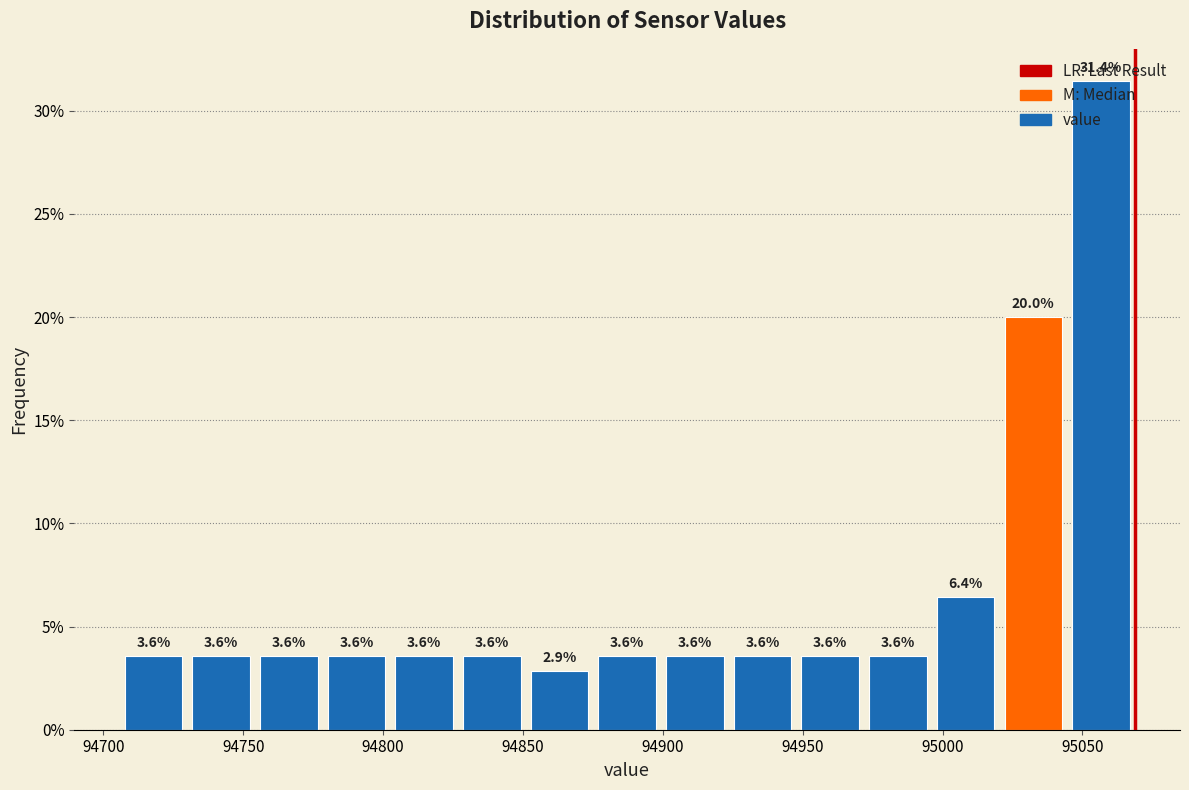

How tall is the bar that spans 94900 to 94925 on the x-axis? The bar edges are not printed on the chart, so give them approximately, as read against the axis.

3.6